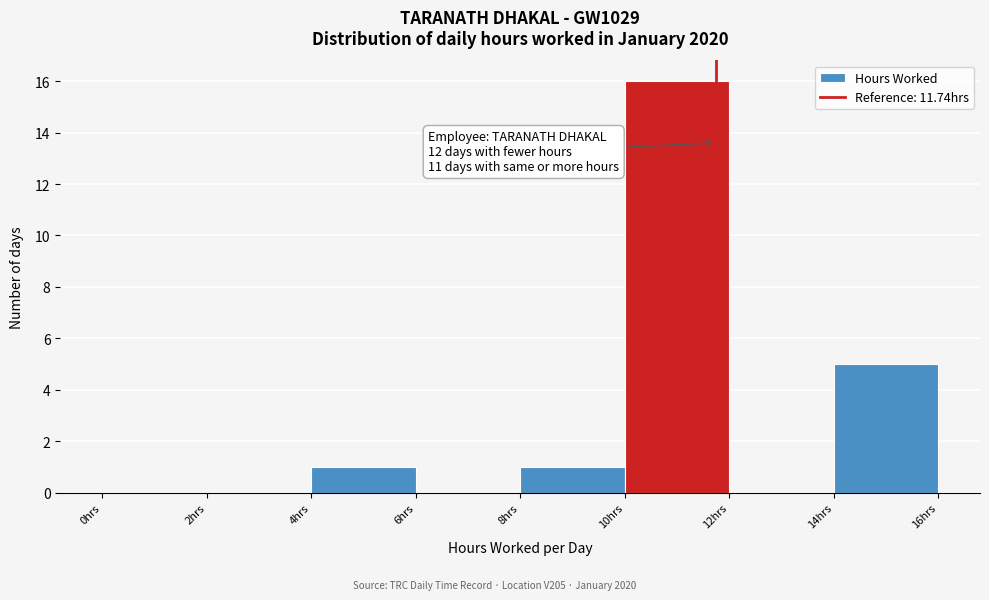

Which range on the x-axis has the tallest bar?

10 to 12